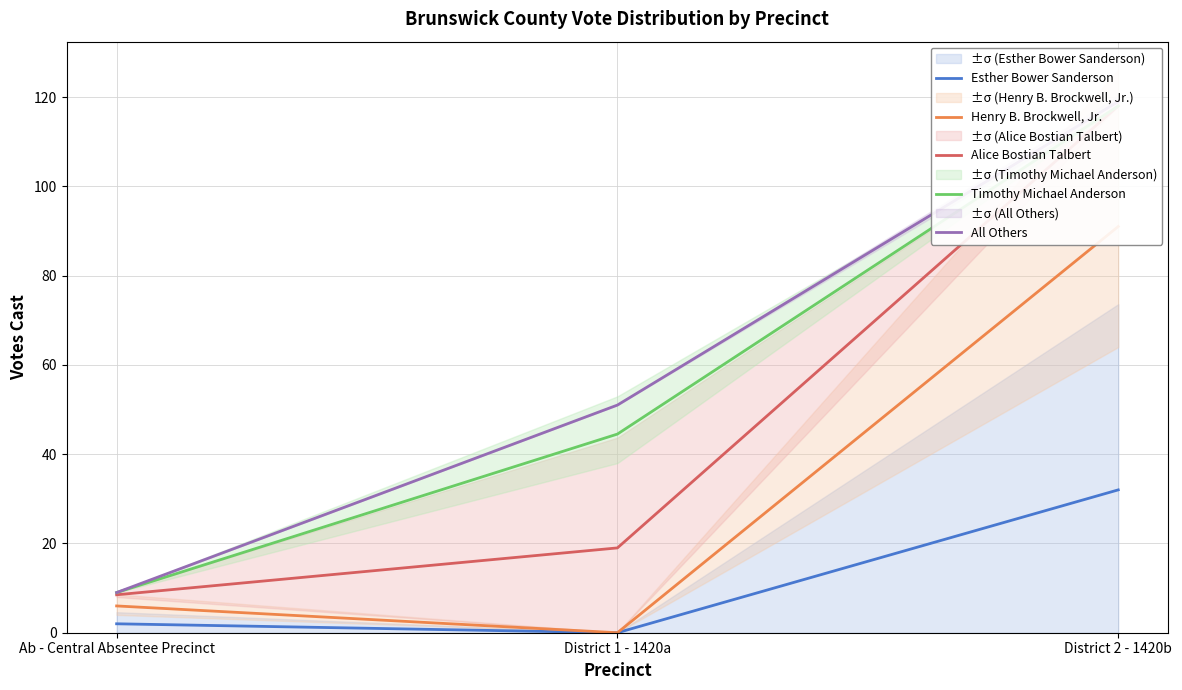

What are all the series names shown in the legend?

Esther Bower Sanderson, Henry B. Brockwell, Jr., Alice Bostian Talbert, Timothy Michael Anderson, All Others